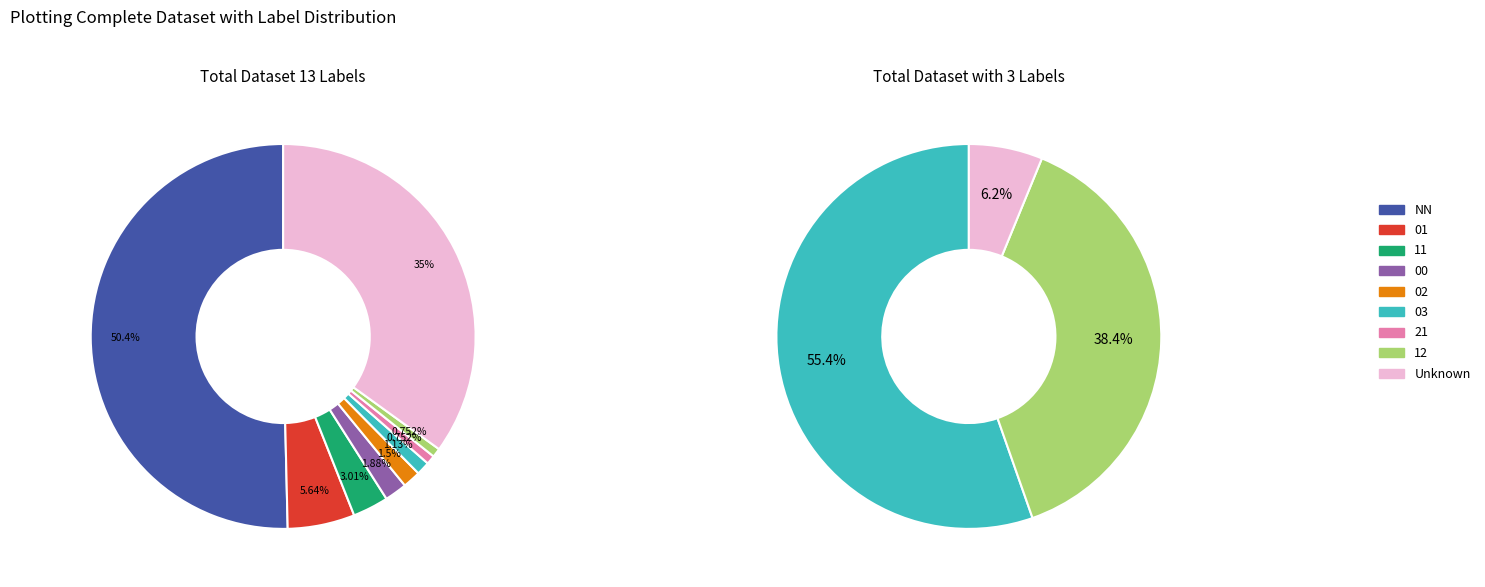

What percentage do 03 and 02 together represent?

2.6%